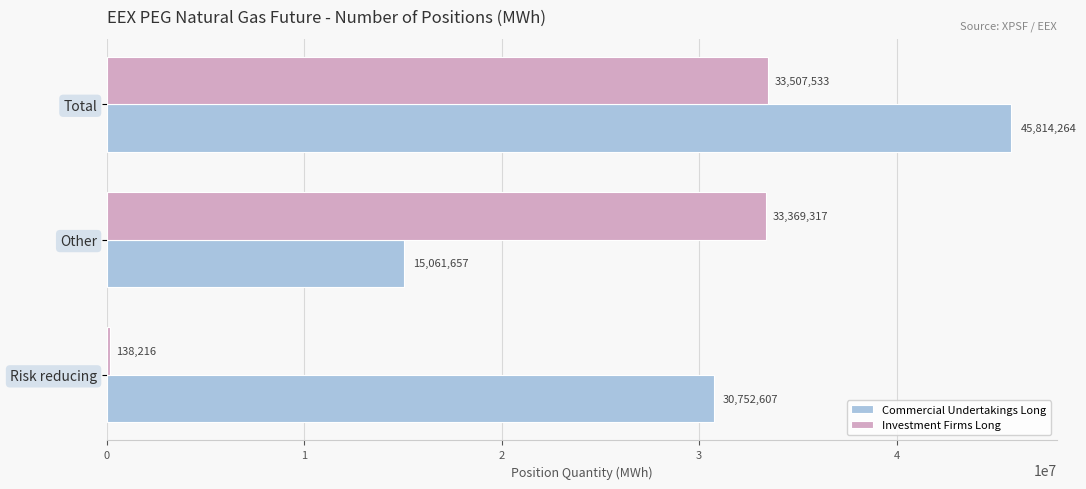

What is the sum of the Commercial Undertakings Long values at Other and Risk reducing?

45814264